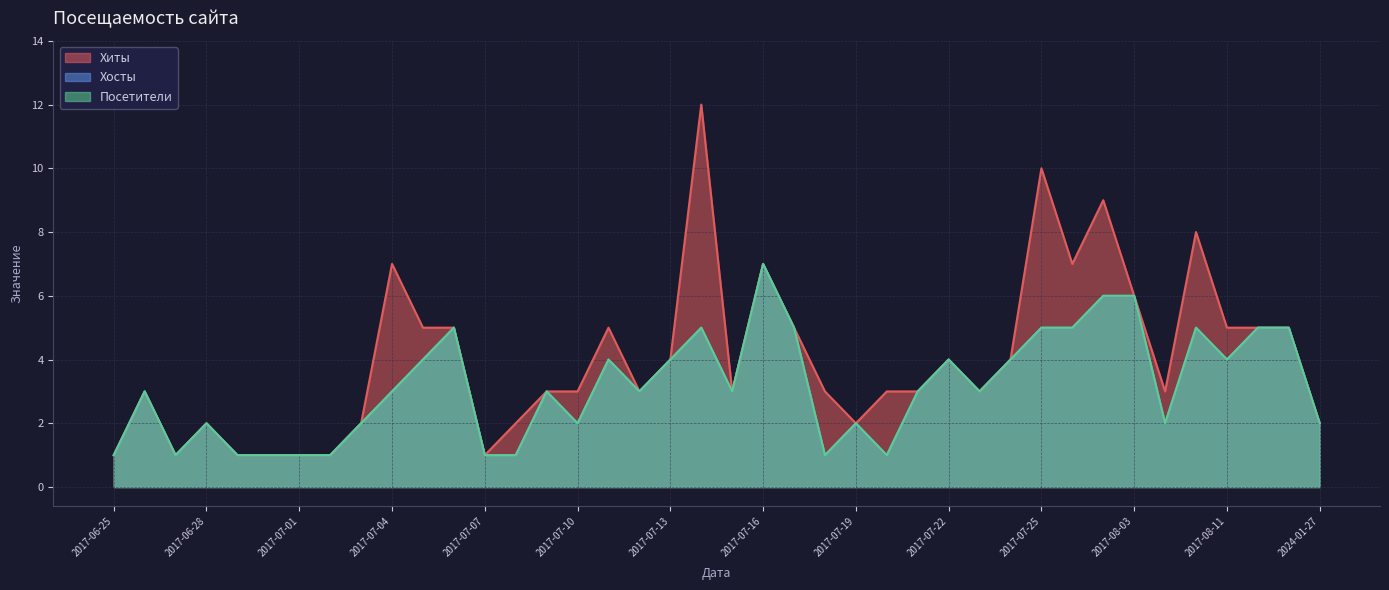

At 2017-07-15, list the series in order from smallest to largest.

Хиты, Хосты, Посетители